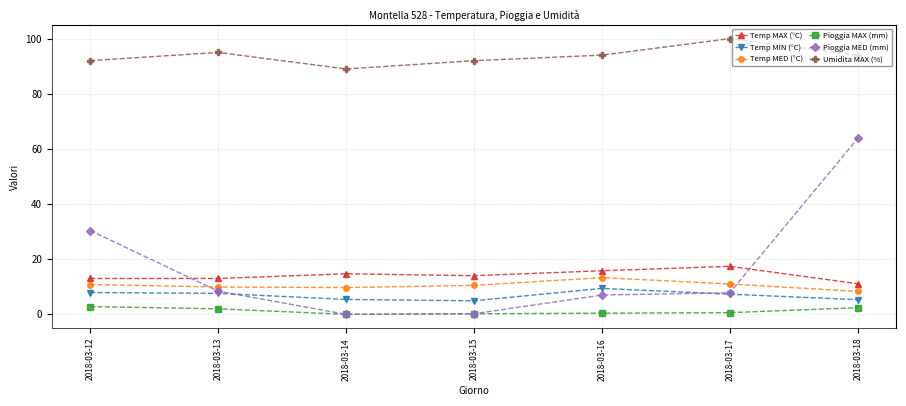

Is it true that Umidita MAX (%) equals 94.0 at 2018-03-16?

True